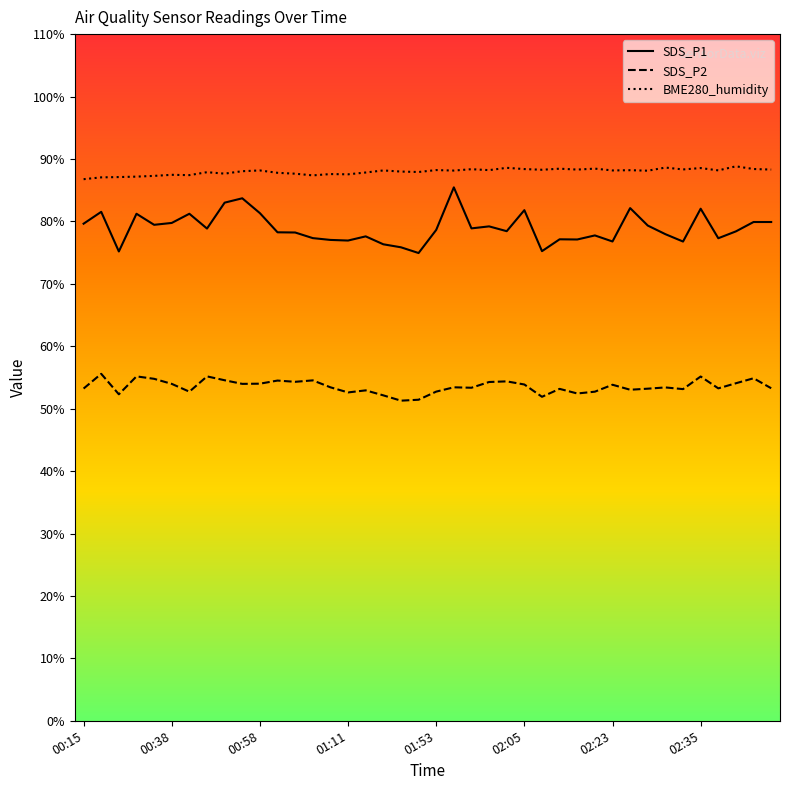

True or false: SDS_P2 and BME280_humidity intersect in this chart.

False